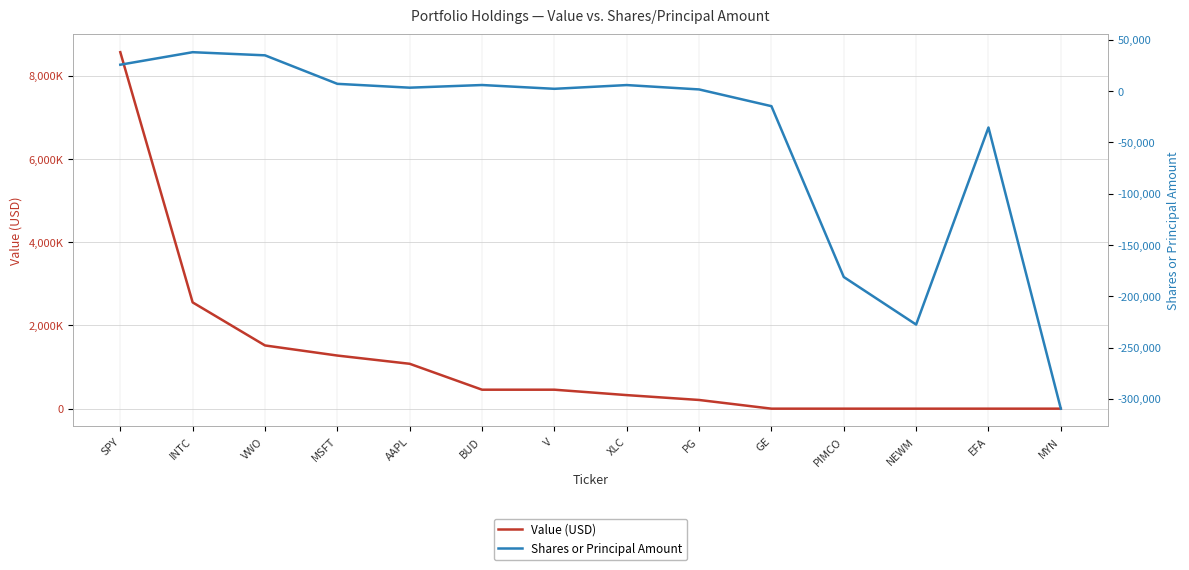

What is the value of the Shares or Principal Amount point at the 11th from the left?

-181224